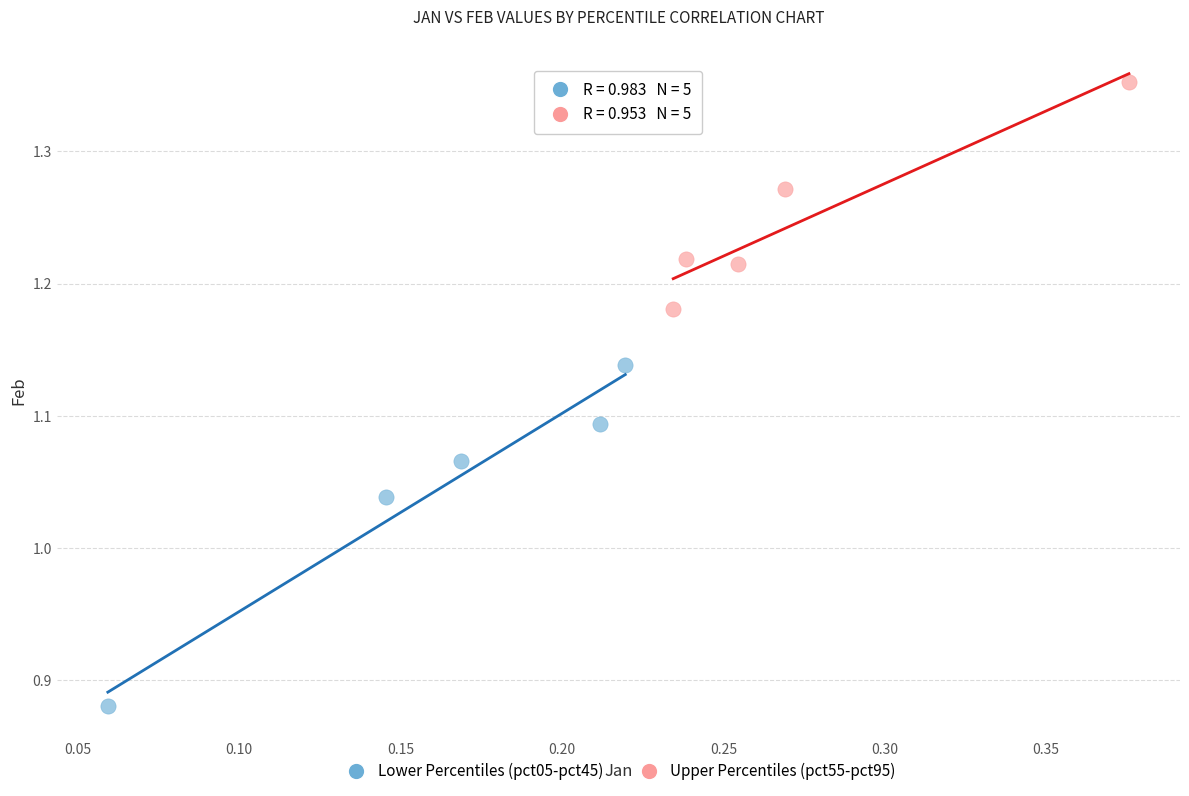

Which series has the widest spread of Y values?

Lower Percentiles (pct05-pct45)